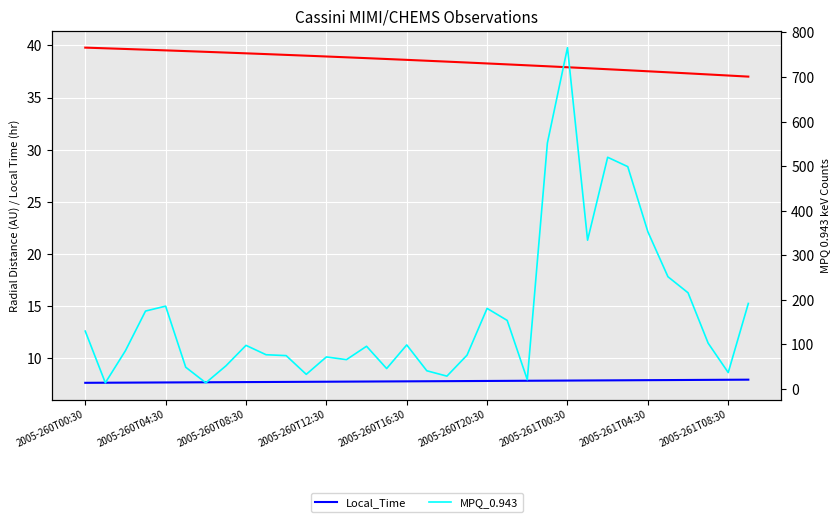

What is the greatest value displayed?

766.0